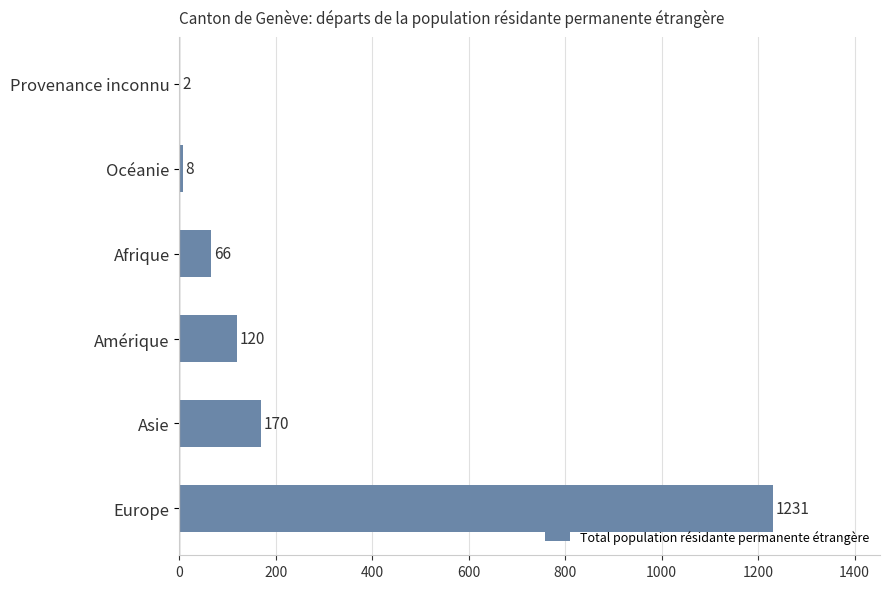

What is the sum of all values?

1597